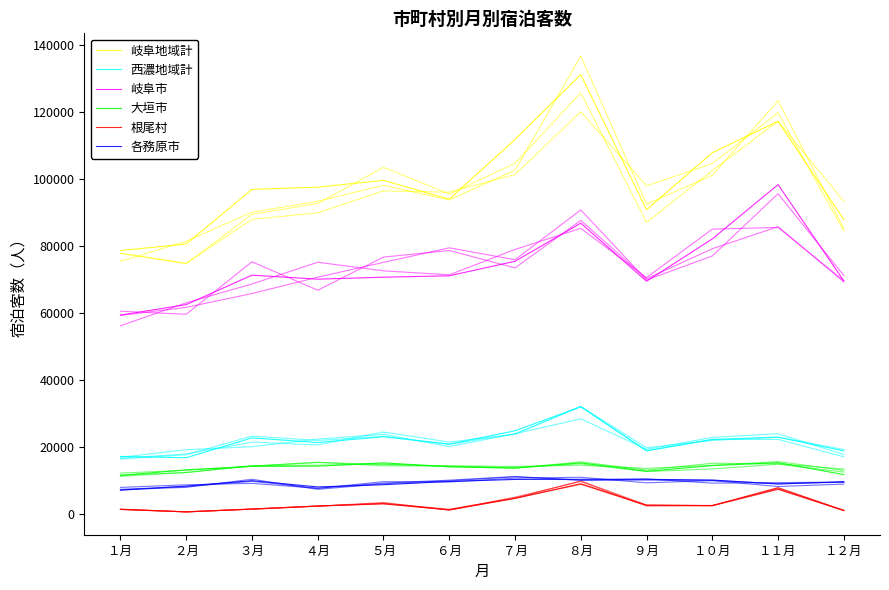

What is the spread (max minus min) of values at ８月?

122220.2